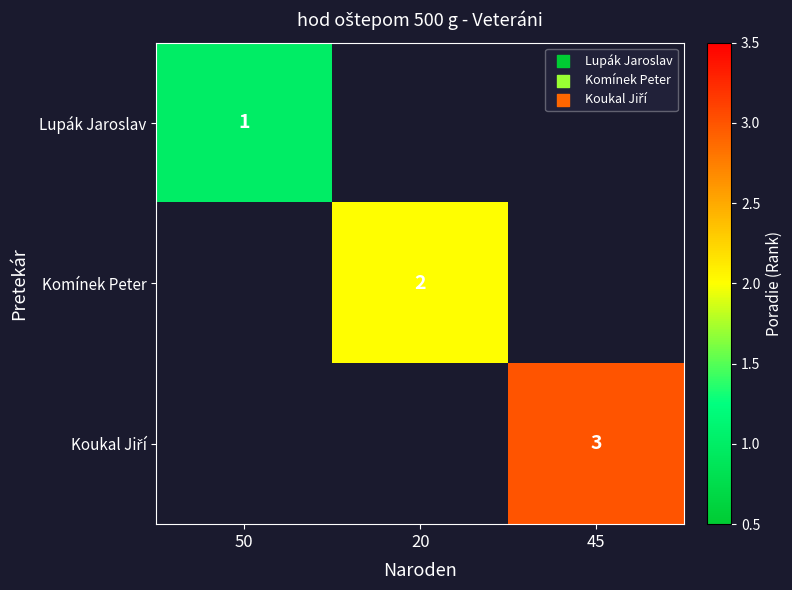

True or false: Koukal Jiří has a value of 1 at 20.

False